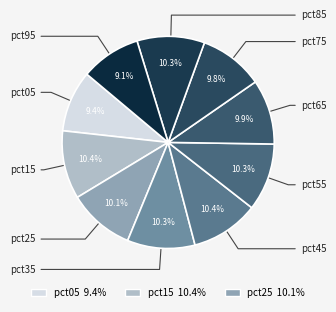

What is the smallest slice in the pie chart?

pct95